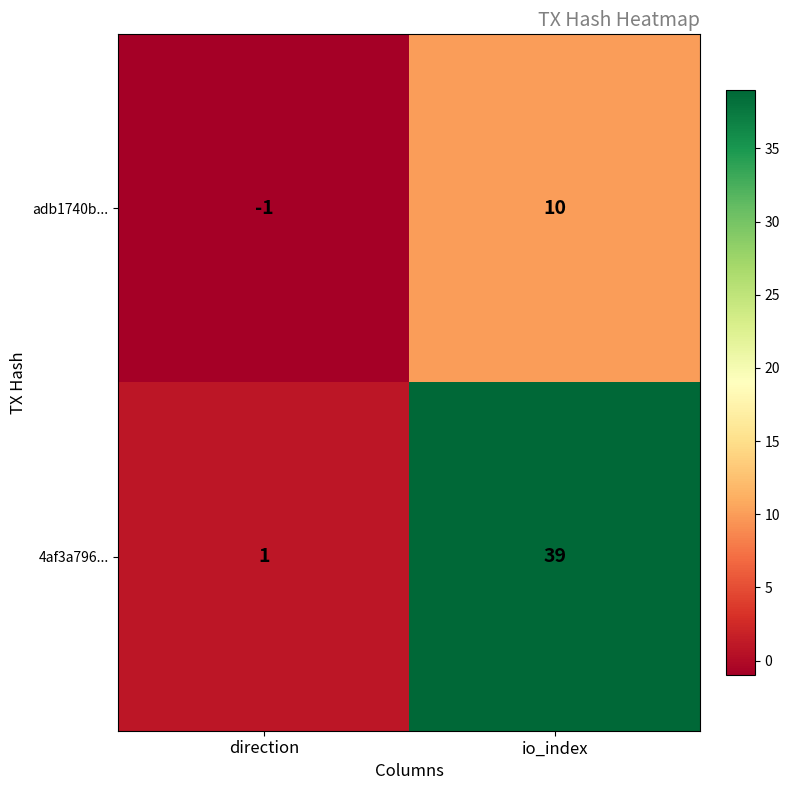

What is the difference between the highest and lowest values at direction?

2